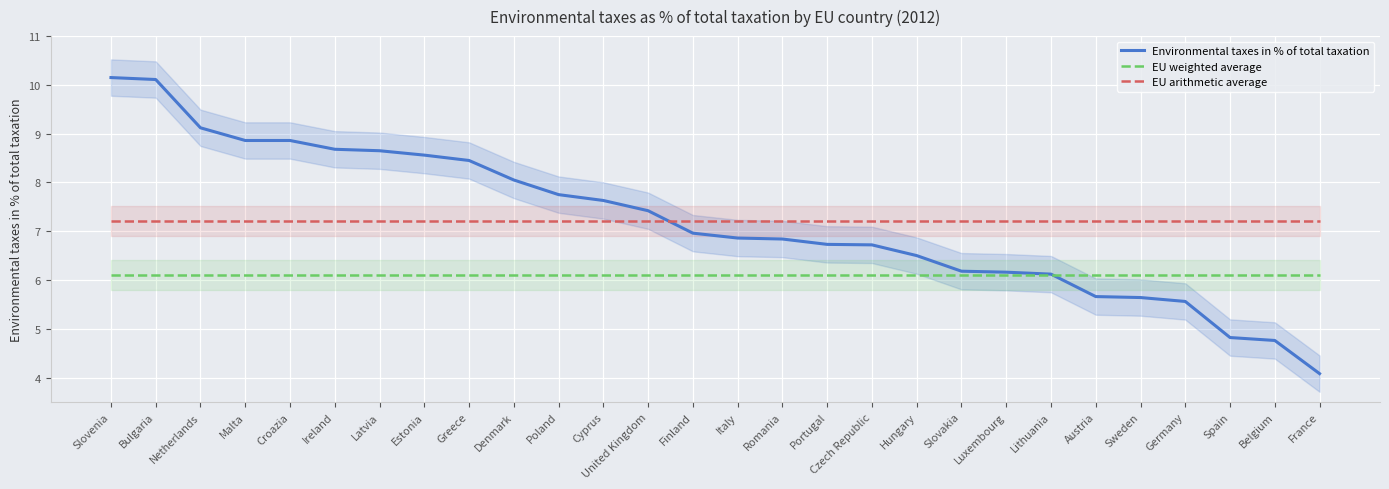

True or false: EU arithmetic average and EU weighted average cross at least once.

False